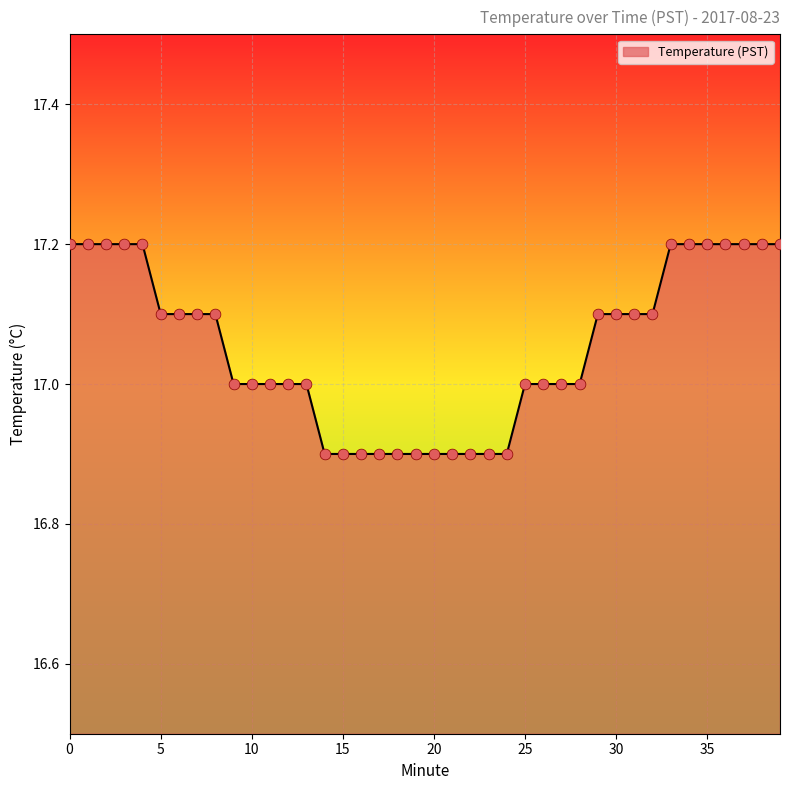

What is the greatest value displayed?

17.2